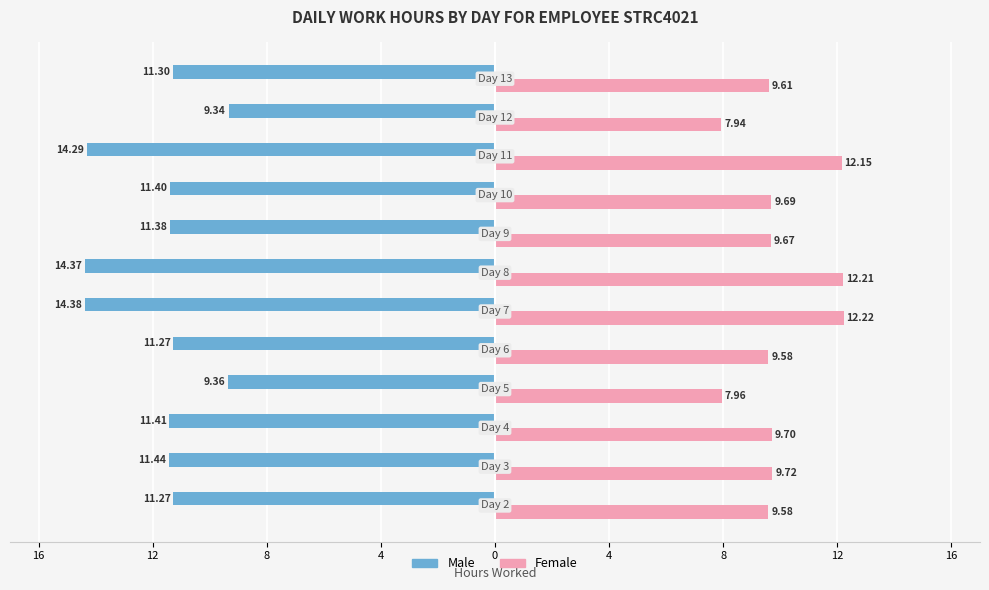

What are all the series names shown in the legend?

Male, Female